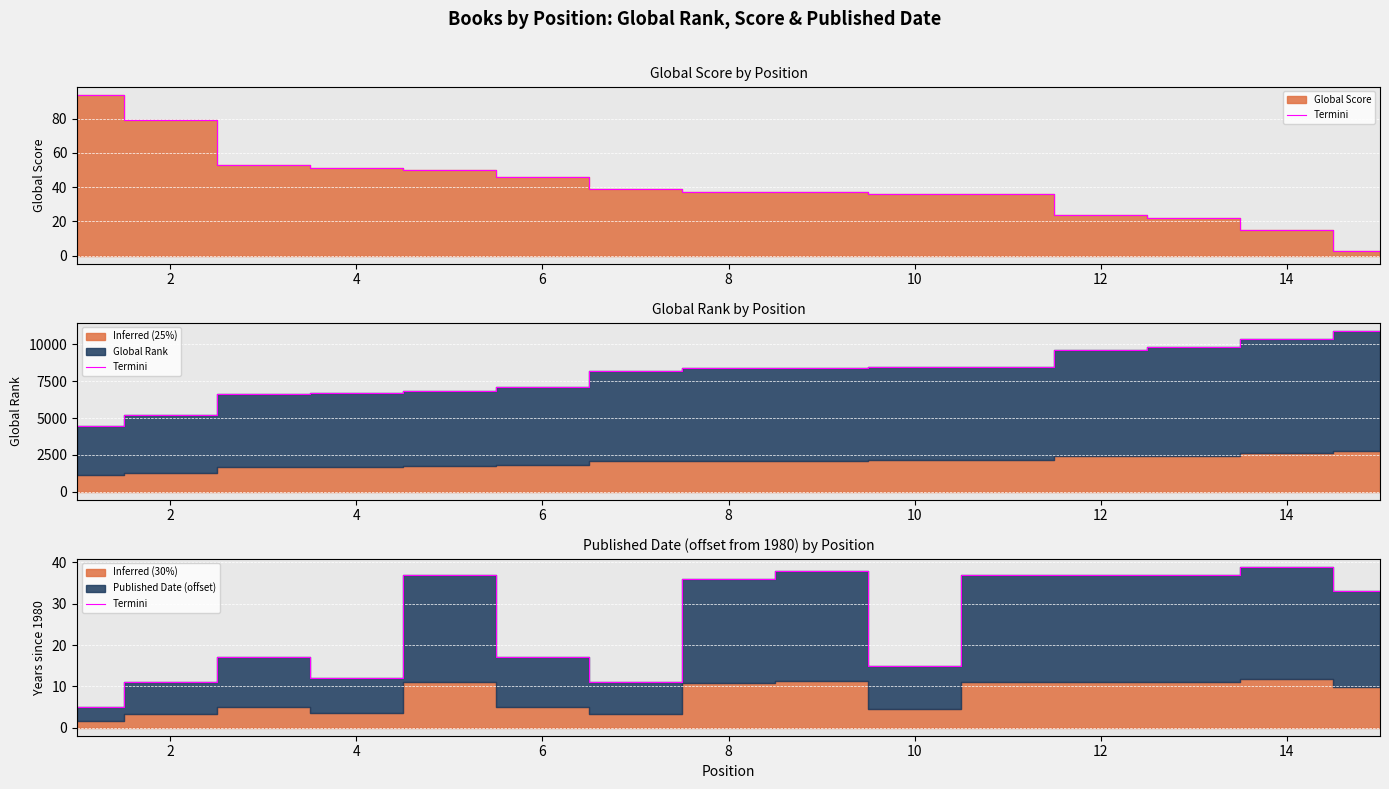

Does the chart display data point markers on the line(s)?

No